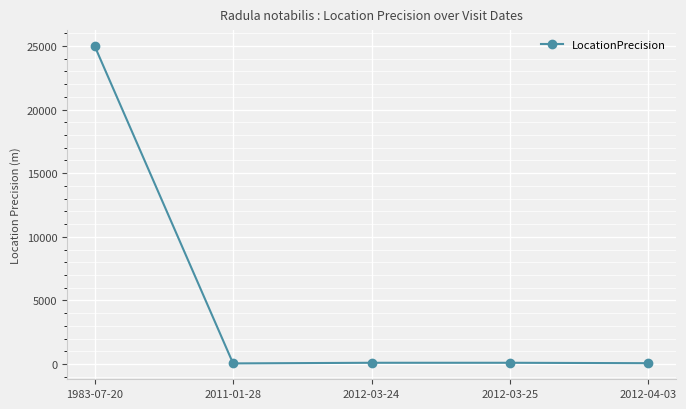

What is the label of the 2nd point from the left?

2011-01-28